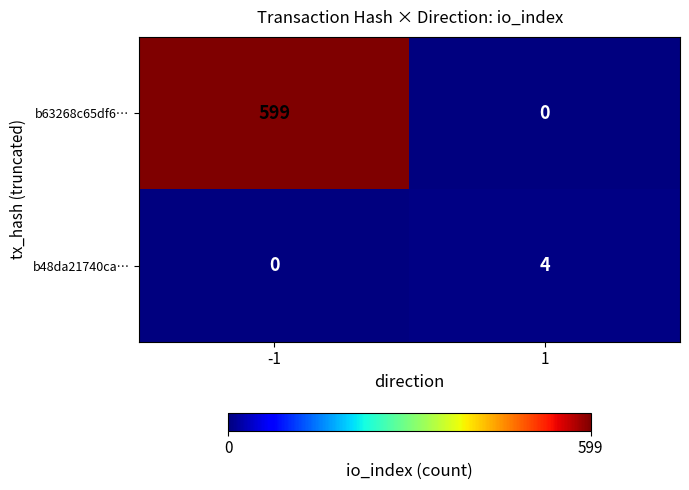

What is the sum of the b63268c65df6… values at 1 and -1?

599